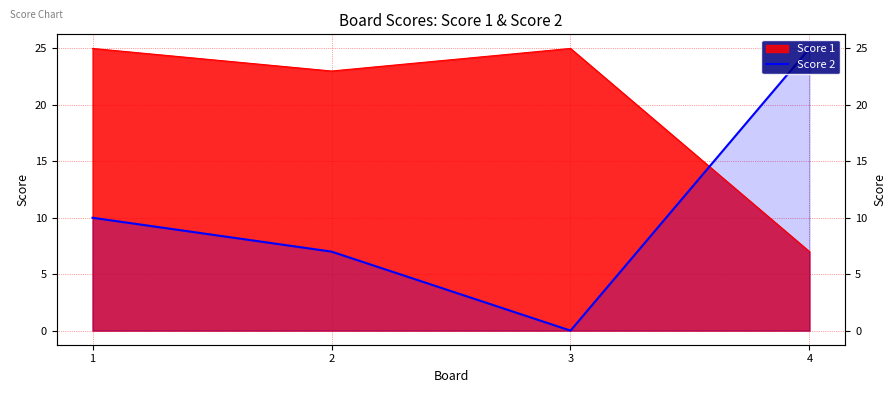

Count the values in the range 7 to 25.

3